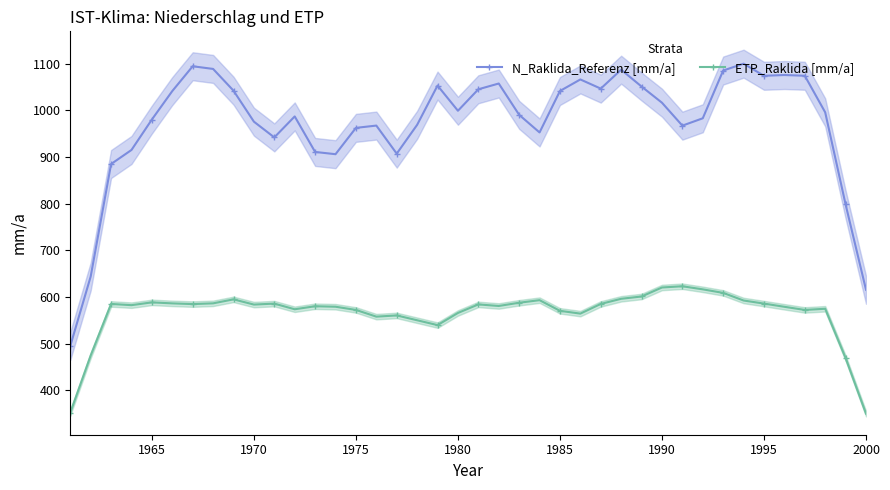

Which series has the largest range (max minus min)?

N_Raklida_Referenz [mm/a]